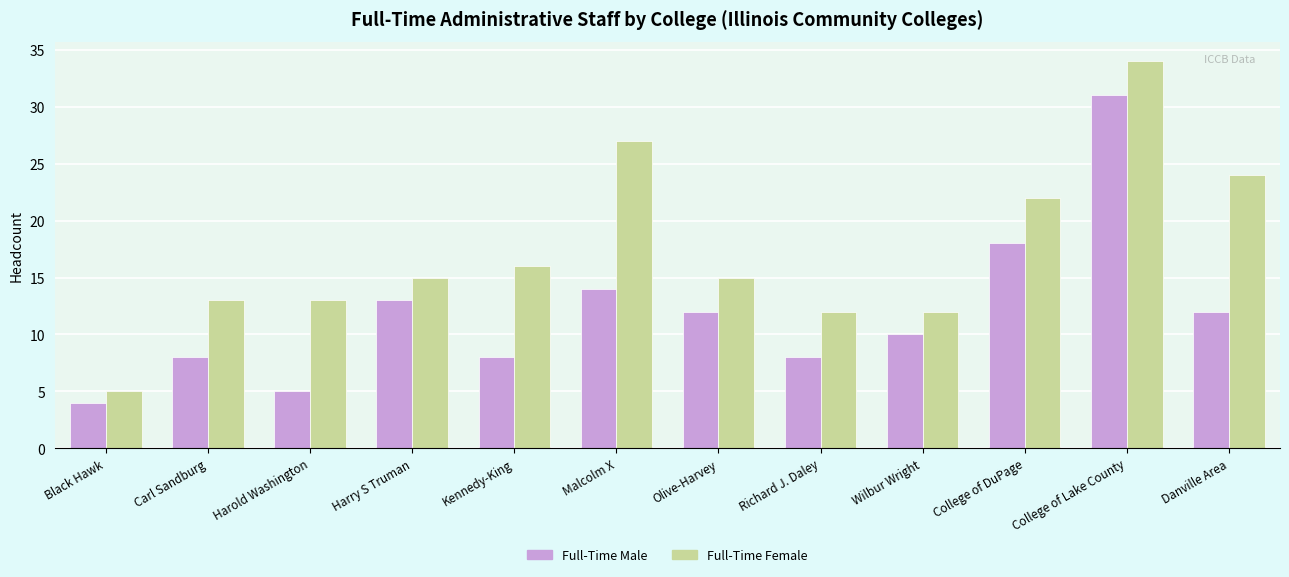

List the series in order of their overall mean, lowest first.

Full-Time Male, Full-Time Female